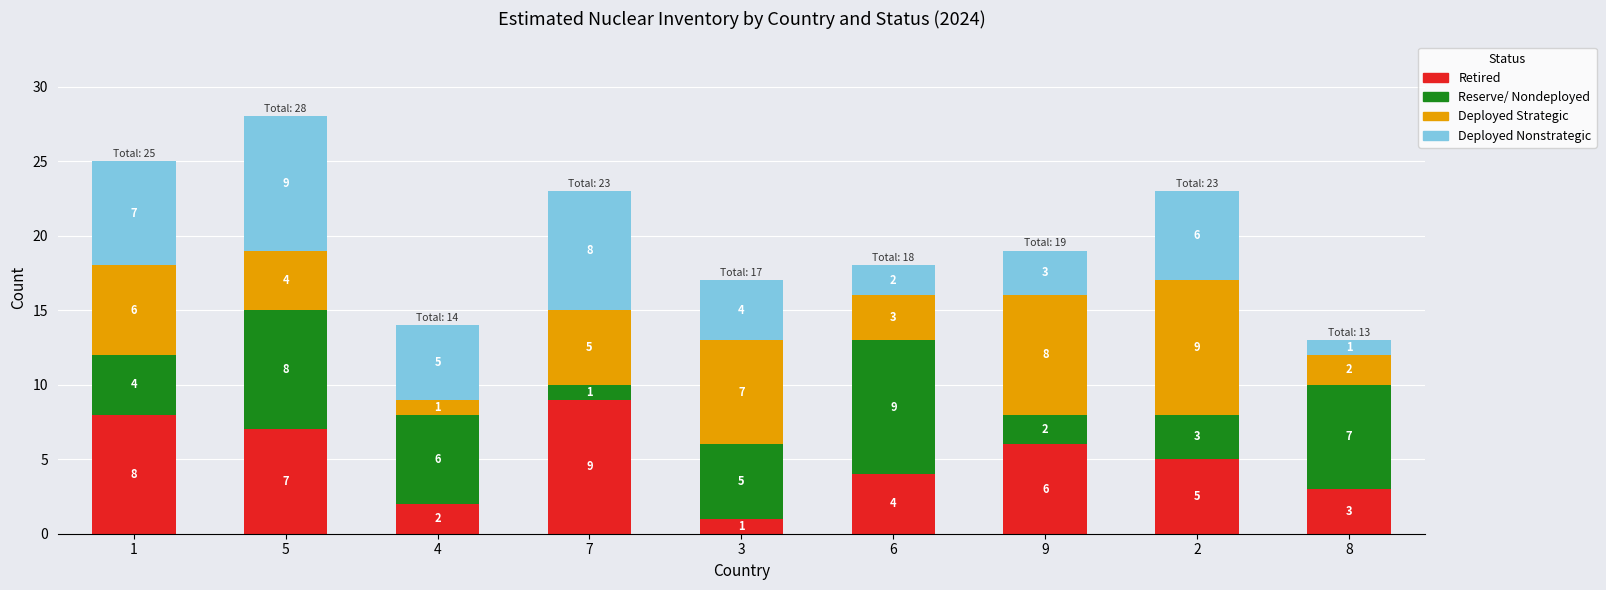

What is the difference between the maximum and minimum values in the Retired series?

8